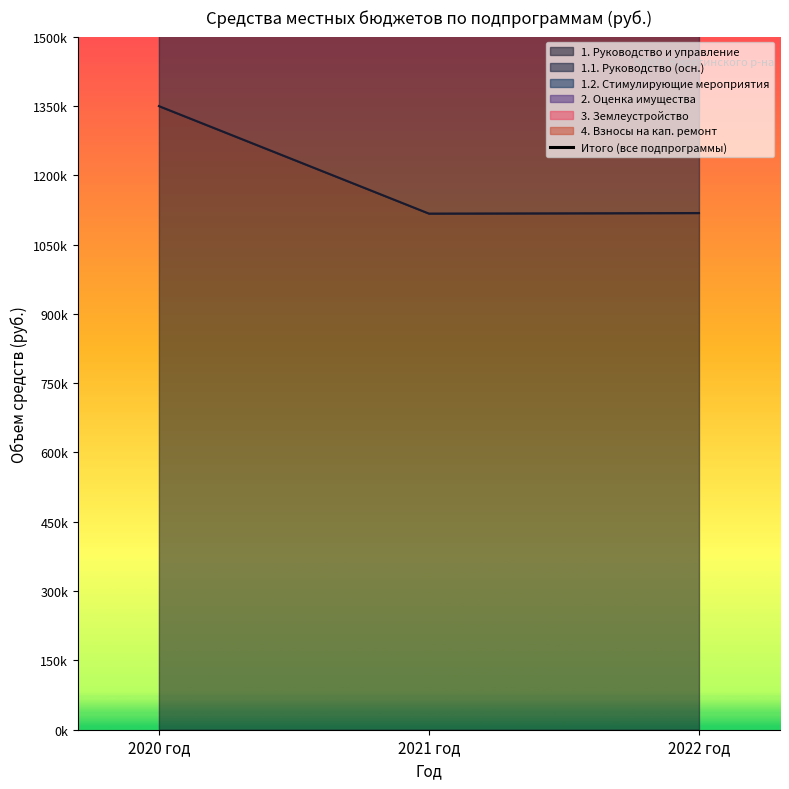

Where does the data first go above 2473480?

2020 год